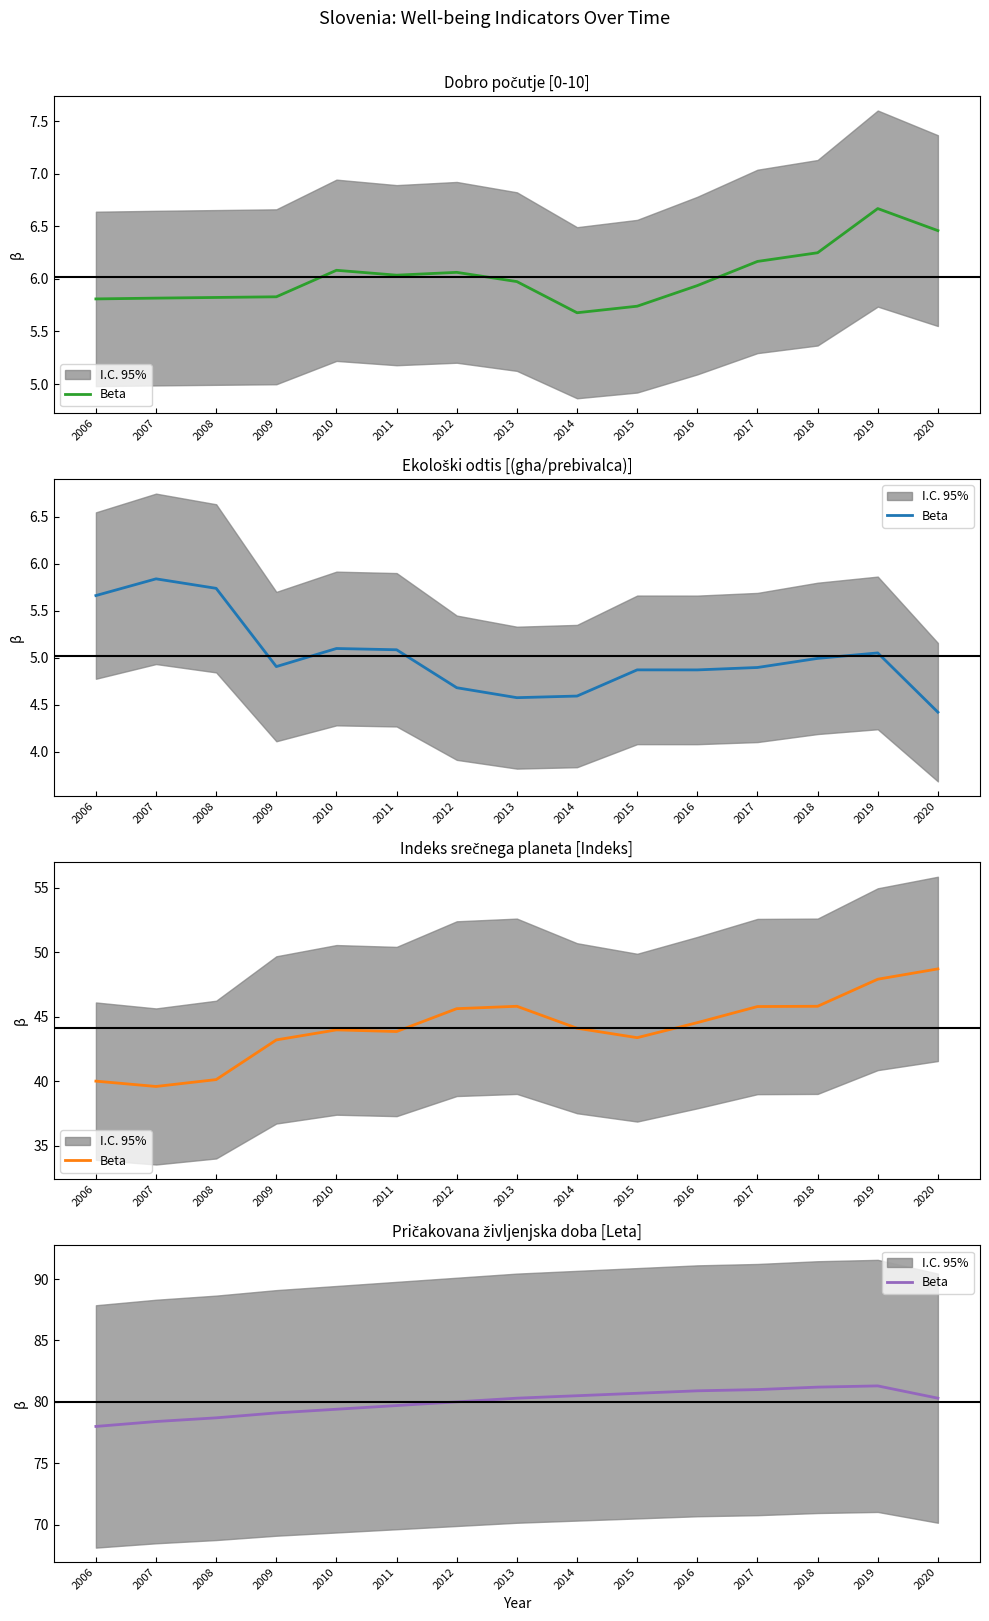

How many points are higher than both their immediate neighbors (excluding endpoints)?

1